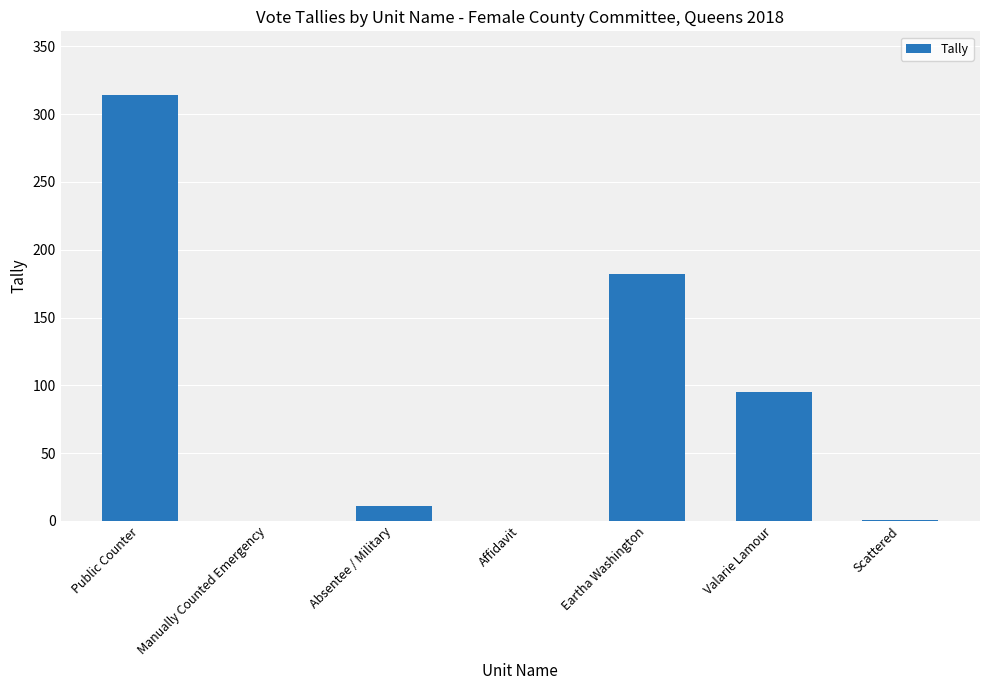

What is the difference between the values at Eartha Washington and Absentee / Military?

171